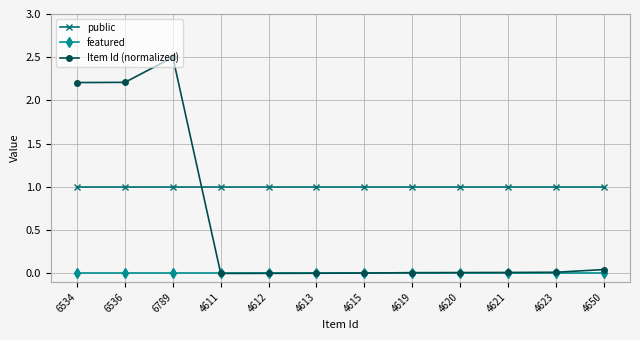

Which label corresponds to the largest value in the chart?

6789